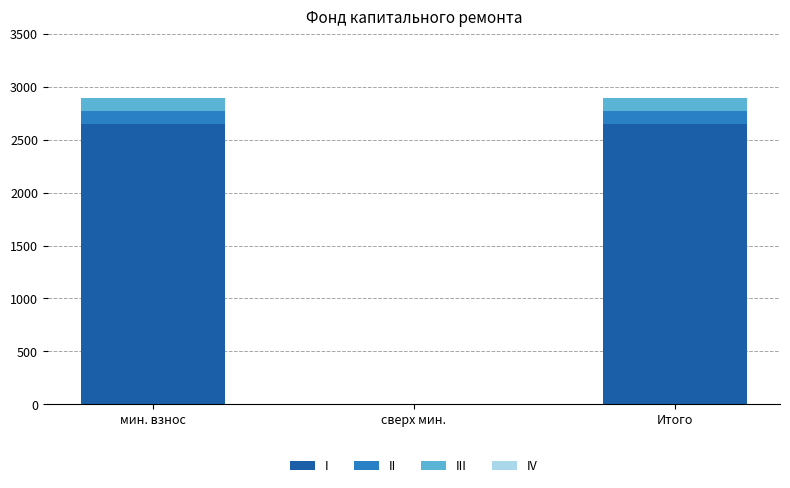

What is the highest value of the I series?

2647.7